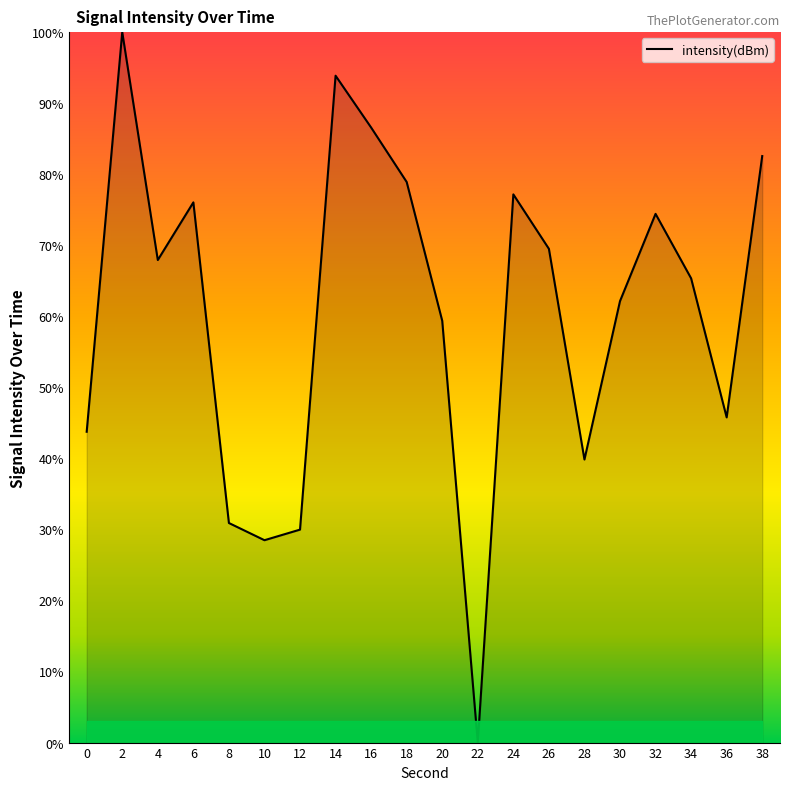

What is the maximum value shown in the chart?

100.0